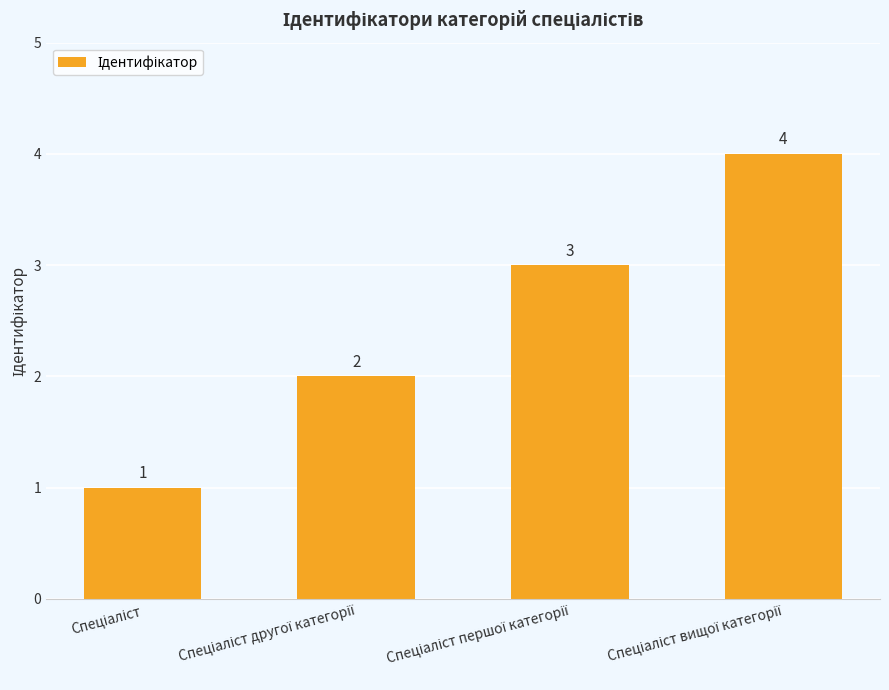

What is the sum of all values?

10